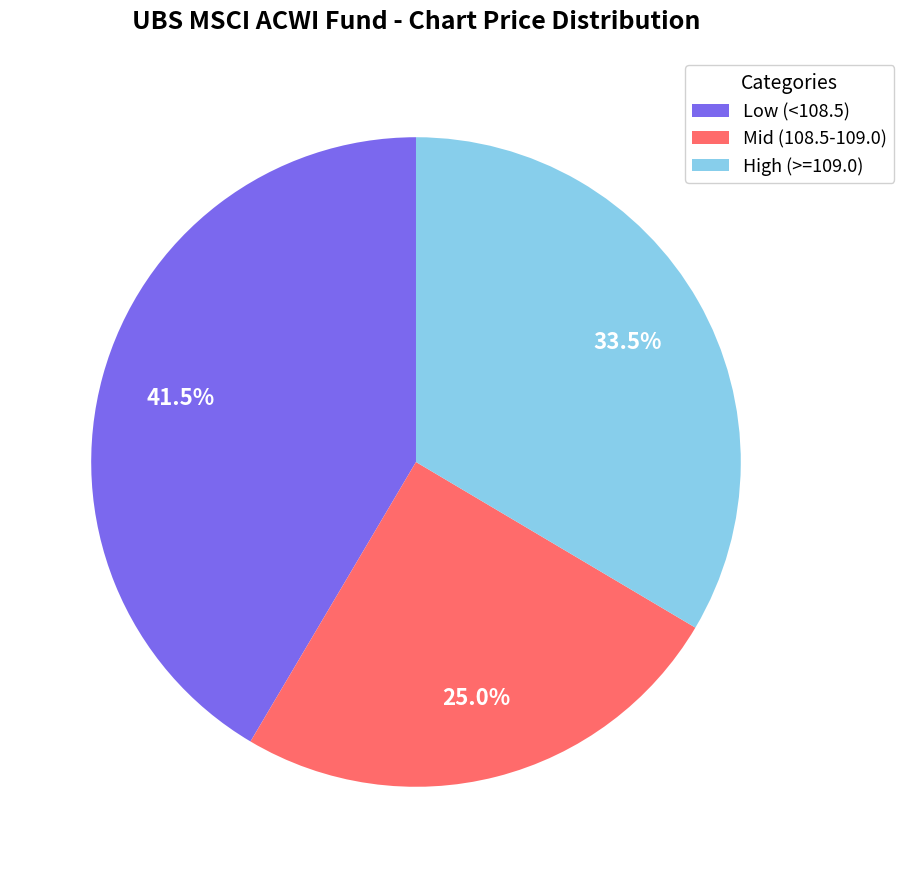

Rank the categories by value from highest to lowest.

Low (<108.5), High (>=109.0), Mid (108.5-109.0)